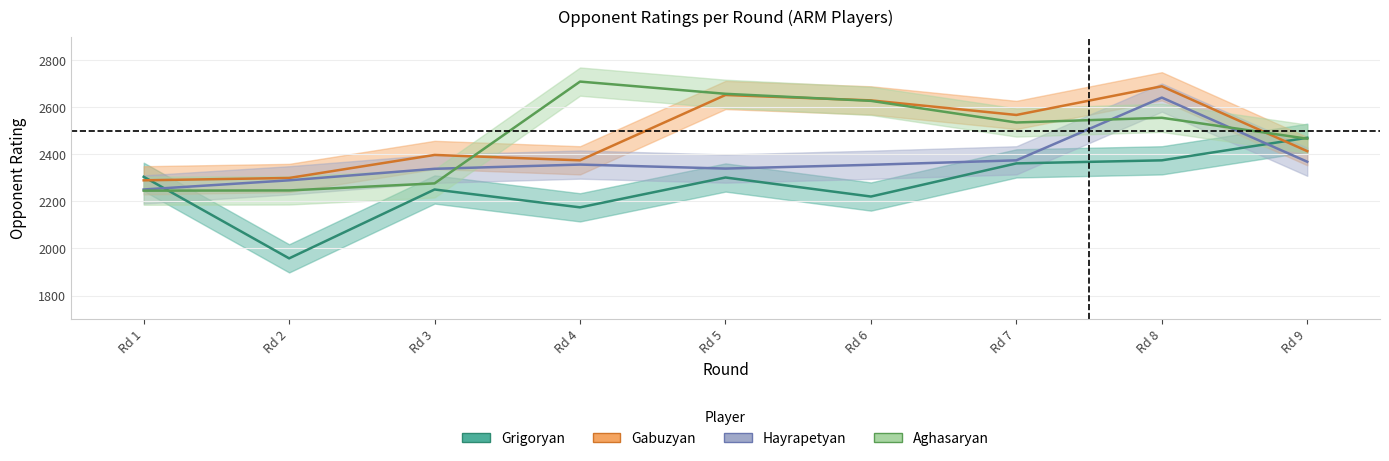

The value of Hayrapetyan at Rd 9 is 2369. True or false?

True